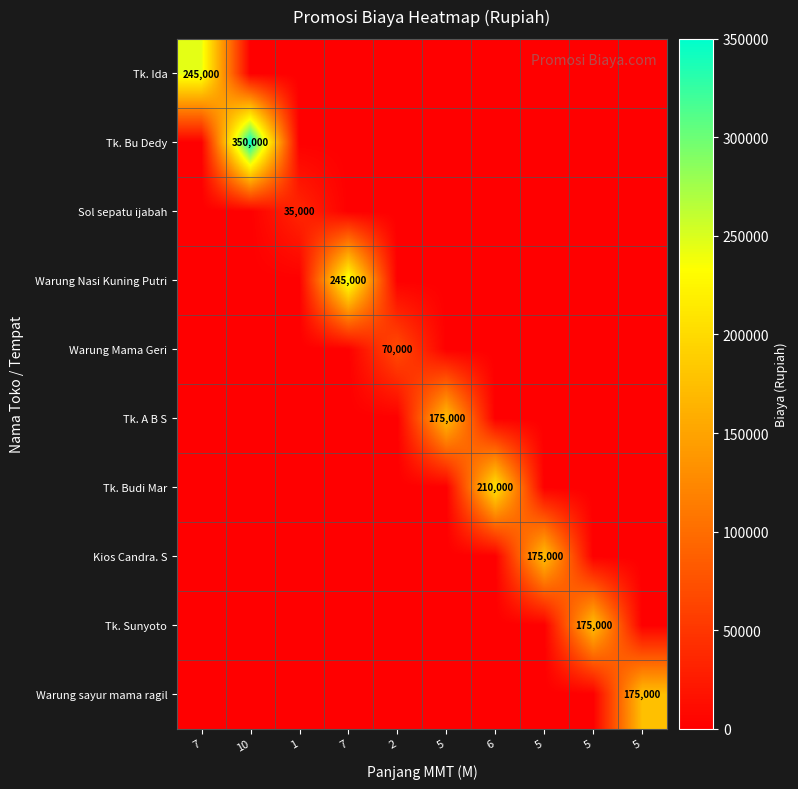

Which series changed the most between 7 and 7?

Tk. Ida